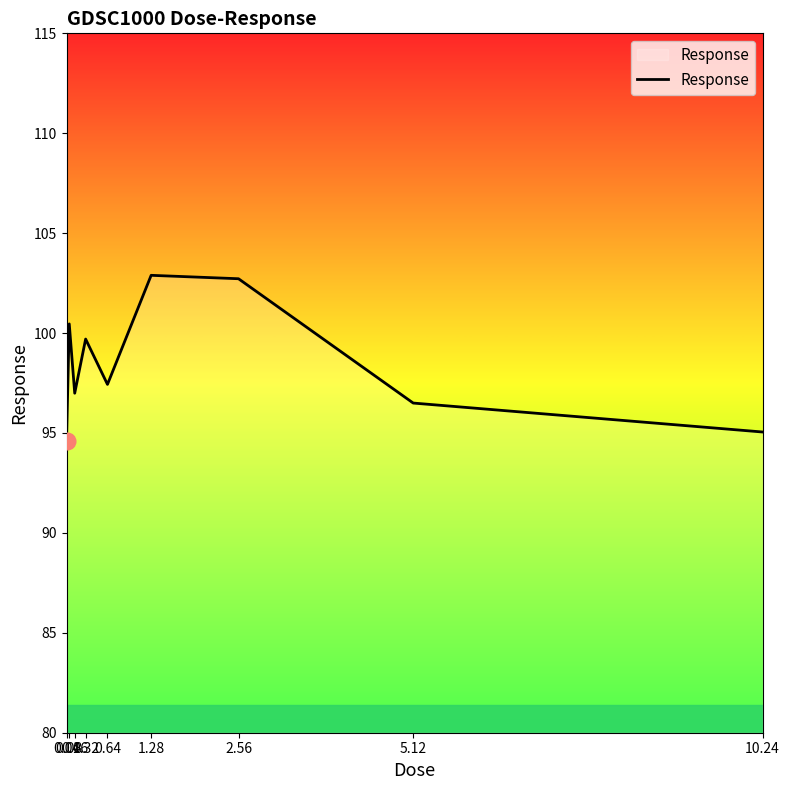

Between 0.32 and 0.16, which is larger?

0.32